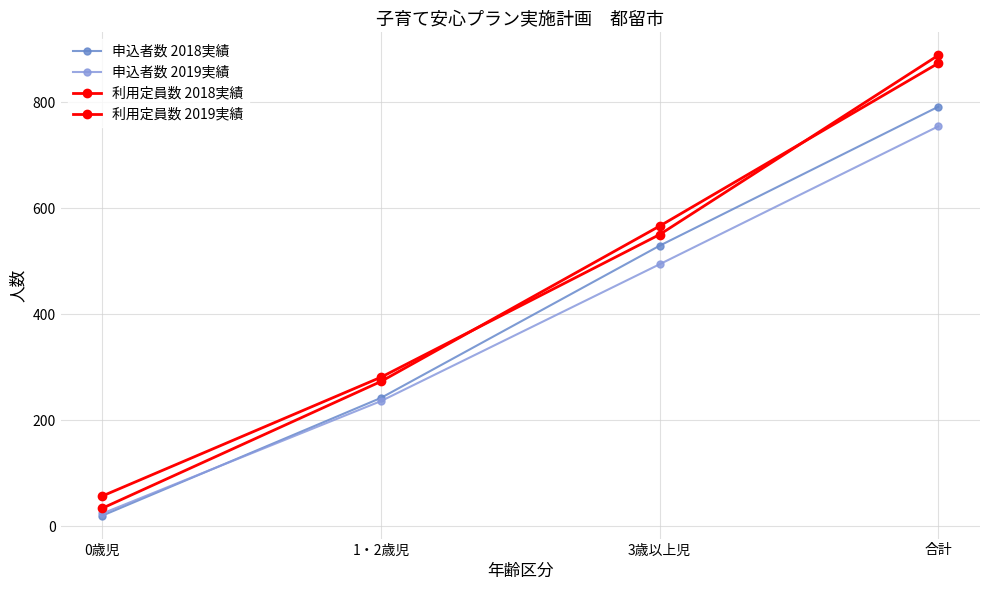

Reading left to right, transcribe all the data shown in this chart.

申込者数 2018実績: 0歳児=20	1・2歳児=242	3歳以上児=529	合計=791
申込者数 2019実績: 0歳児=24	1・2歳児=236	3歳以上児=494	合計=754
利用定員数 2018実績: 0歳児=34	1・2歳児=273	3歳以上児=566	合計=873
利用定員数 2019実績: 0歳児=57	1・2歳児=281	3歳以上児=550	合計=888